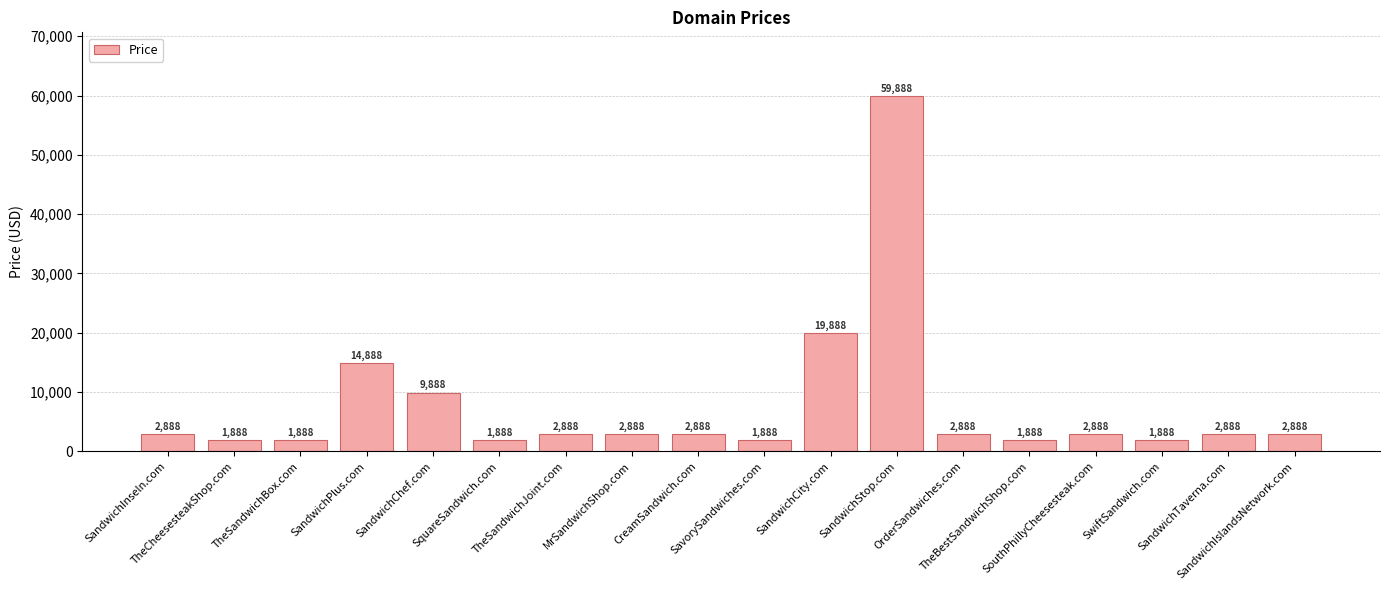

What is the label of the 8th bar from the right?

SandwichCity.com